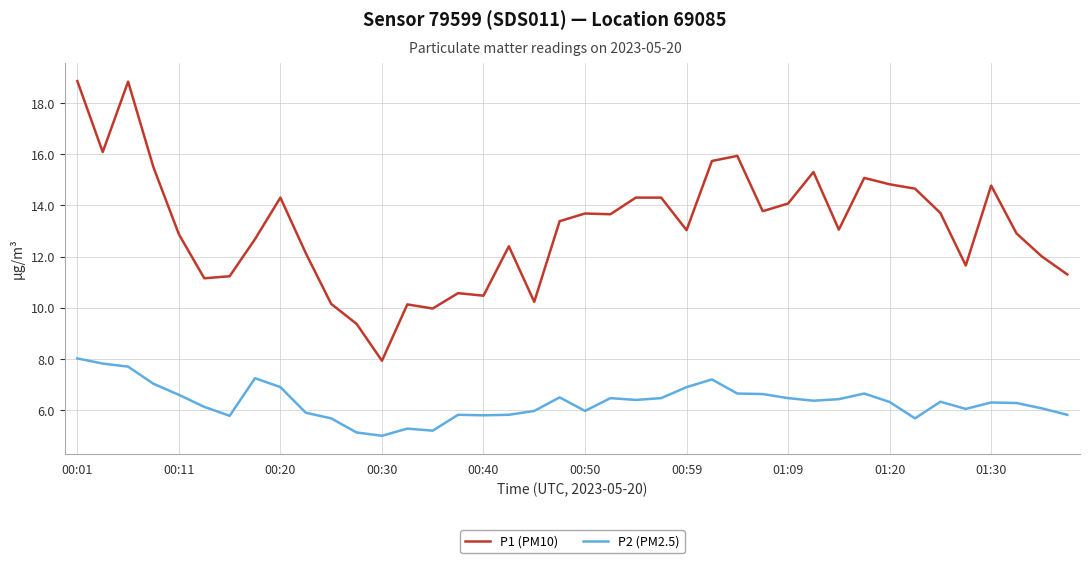

Which series has the widest spread of values?

P1 (PM10)